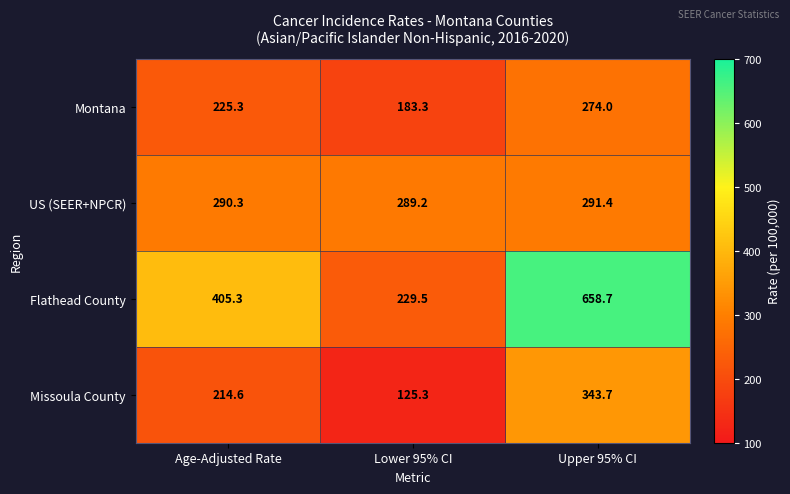

Which series has the largest total across all categories?

Flathead County